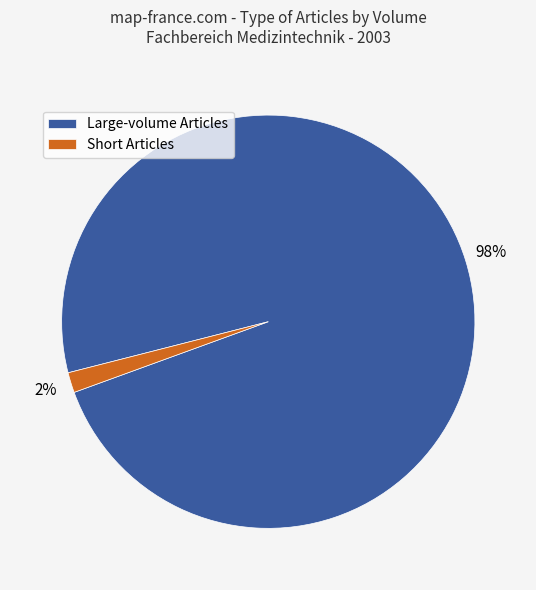

Which has a higher value, Large-volume Articles or Short Articles?

Large-volume Articles